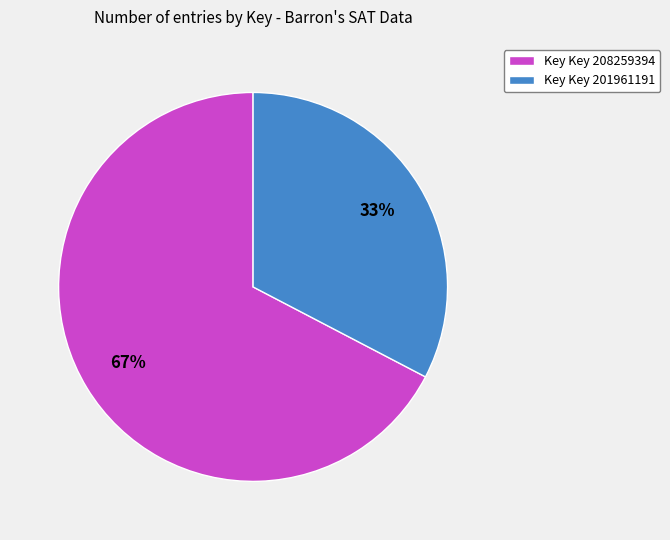

Is it true that Key Key 201961191 is 33% of the pie?

True